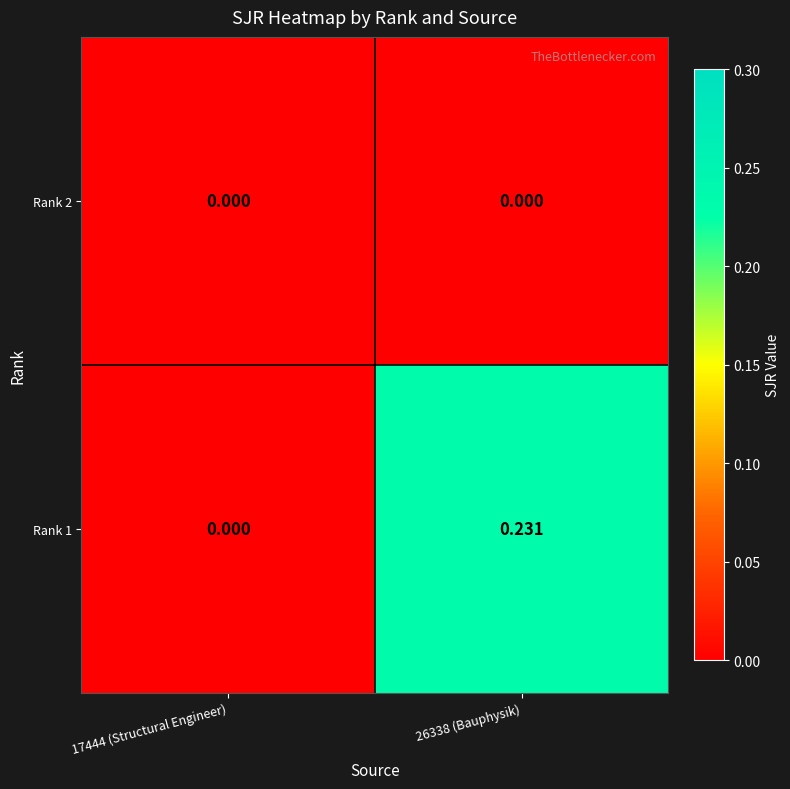

At which category does the chart reach its peak across all series?

26338 (Bauphysik)